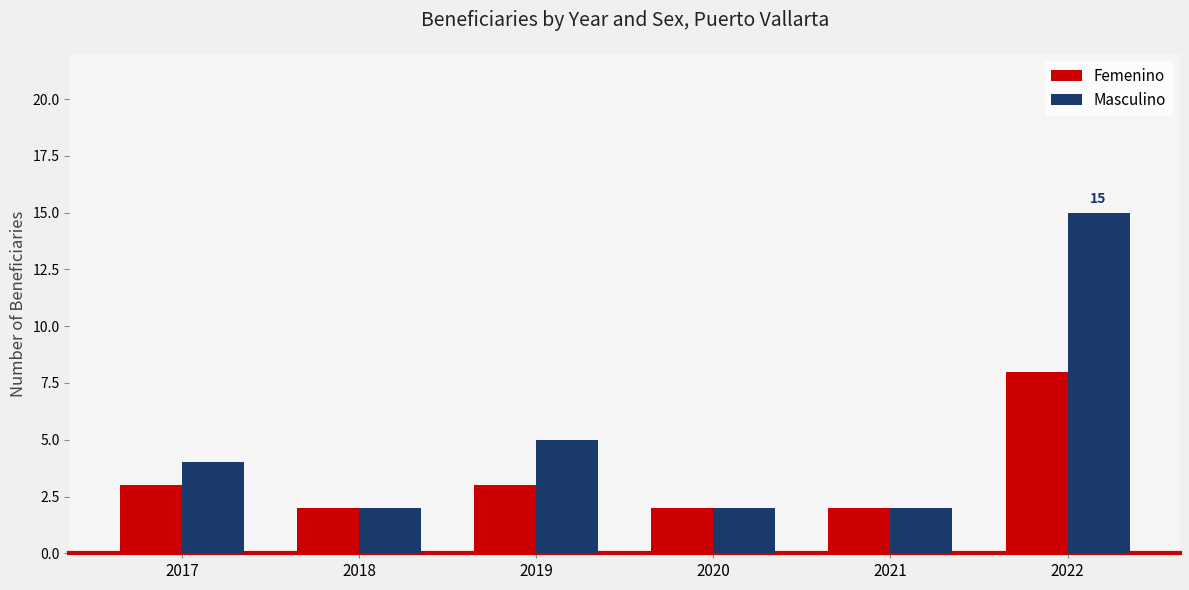

Reading right to left, transcribe all the data shown in this chart.

Femenino: 8	2	2	3	2	3
Masculino: 15	2	2	5	2	4